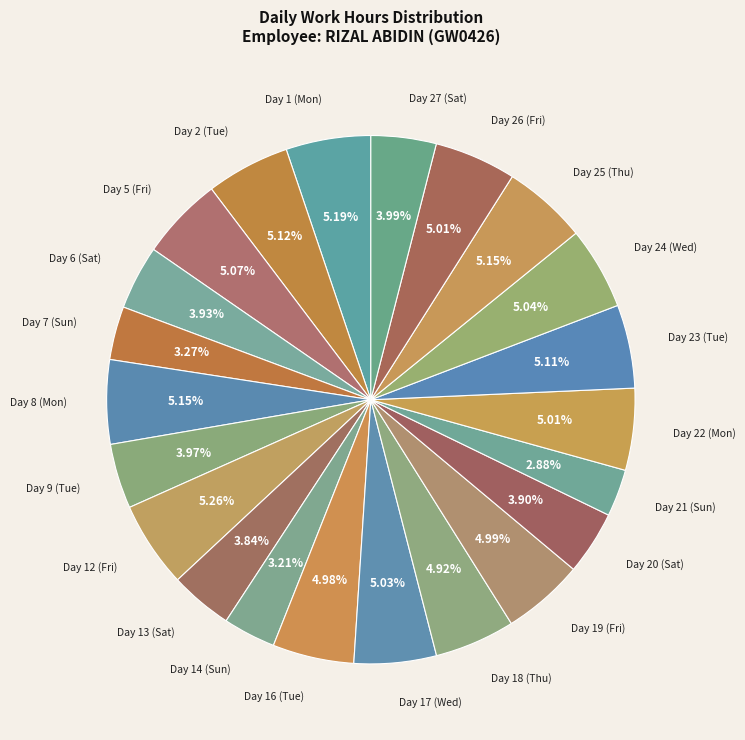

The Day 6 (Sat) slice represents 4% of the pie. True or false?

True